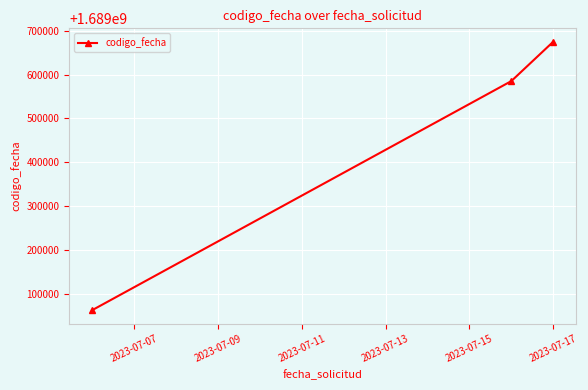

What is the average value?

1689440751